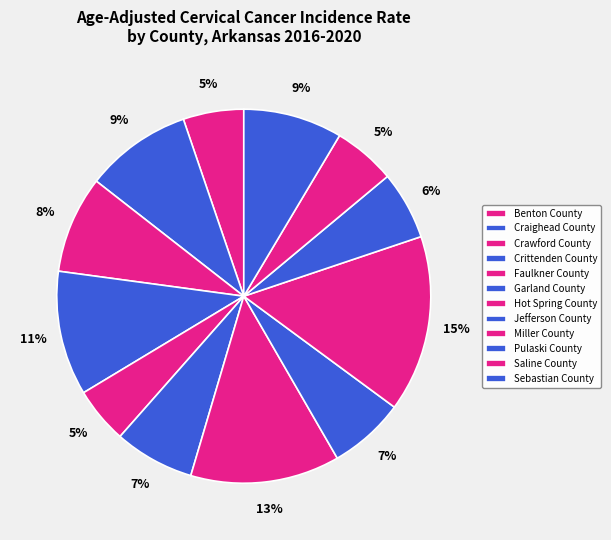

Which has a higher value, Craighead County or Garland County?

Craighead County